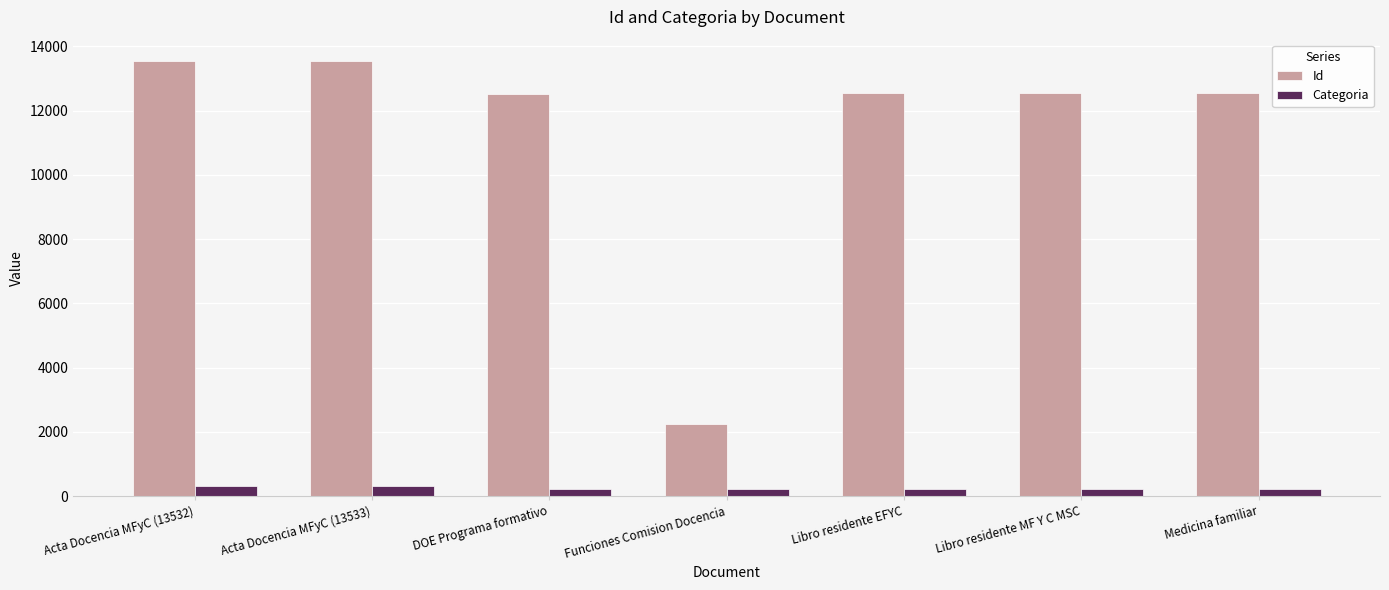

Which series has the widest spread of values?

Id